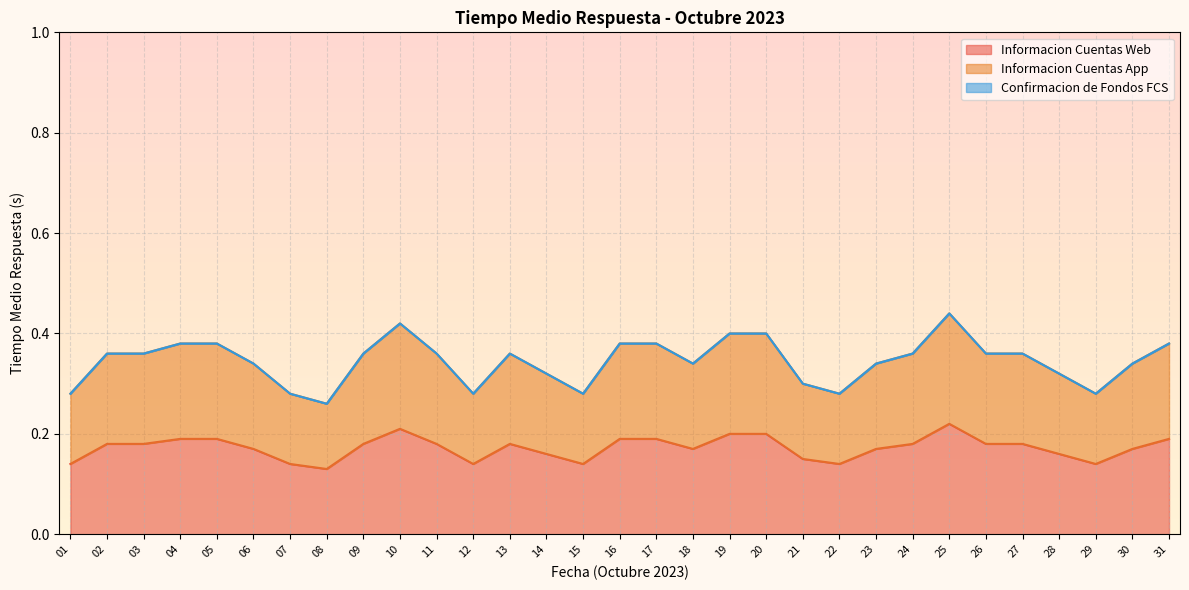

What is the sum of all Informacion Cuentas Web values?

5.3